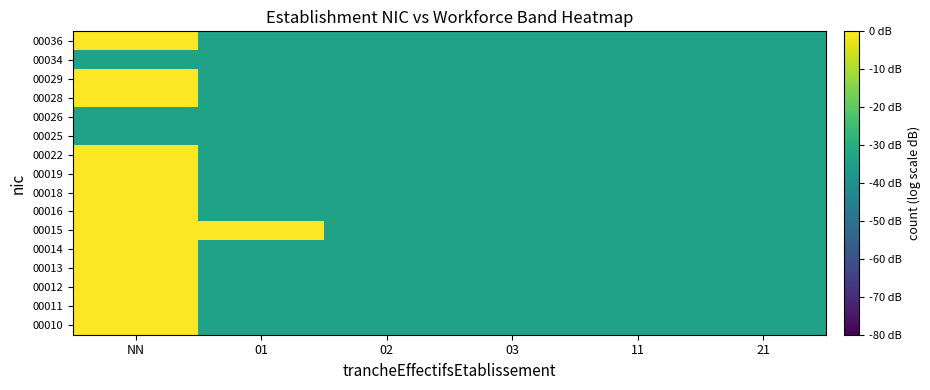

Reading right to left, extract all data points from this chart.

00010: 21=-34.0	11=-34.0	03=-34.0	02=-34.0	01=-34.0	NN=9.6
00011: 21=-34.0	11=-34.0	03=-34.0	02=-34.0	01=-34.0	NN=9.6
00012: 21=-34.0	11=-34.0	03=-34.0	02=-34.0	01=-34.0	NN=0.1
00013: 21=-34.0	11=-34.0	03=-34.0	02=-34.0	01=-34.0	NN=9.6
00014: 21=-34.0	11=-34.0	03=-34.0	02=-34.0	01=-34.0	NN=0.1
00015: 21=-34.0	11=-34.0	03=-34.0	02=-34.0	01=0.1	NN=6.1
00016: 21=-34.0	11=-34.0	03=-34.0	02=-34.0	01=-34.0	NN=9.6
00018: 21=-34.0	11=-34.0	03=-34.0	02=-34.0	01=-34.0	NN=12.1
00019: 21=-34.0	11=-34.0	03=-34.0	02=-34.0	01=-34.0	NN=0.1
00022: 21=-34.0	11=-34.0	03=-34.0	02=-34.0	01=-34.0	NN=0.1
00025: 21=-34.0	11=-34.0	03=-34.0	02=-34.0	01=-34.0	NN=-34.0
00026: 21=-34.0	11=-34.0	03=-34.0	02=-34.0	01=-34.0	NN=-34.0
00028: 21=-34.0	11=-34.0	03=-34.0	02=-34.0	01=-34.0	NN=6.1
00029: 21=-34.0	11=-34.0	03=-34.0	02=-34.0	01=-34.0	NN=0.1
00034: 21=-34.0	11=-34.0	03=-34.0	02=-34.0	01=-34.0	NN=-34.0
00036: 21=-34.0	11=-34.0	03=-34.0	02=-34.0	01=-34.0	NN=6.1